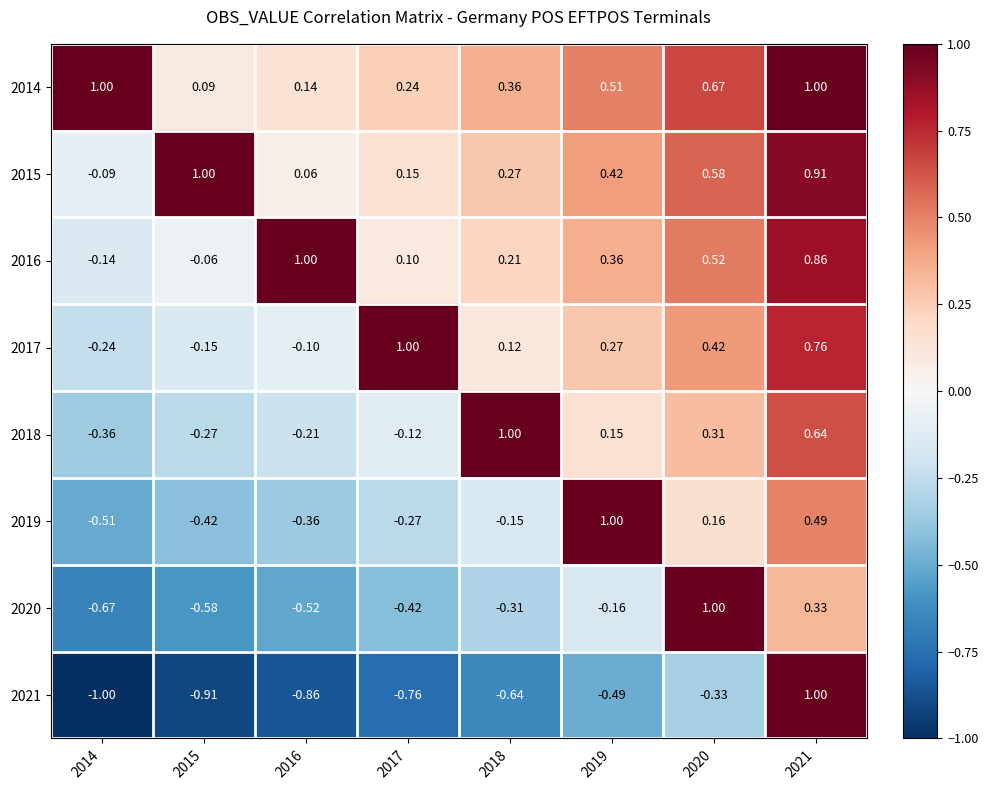

How many values in the 2015 series are below 0?

1